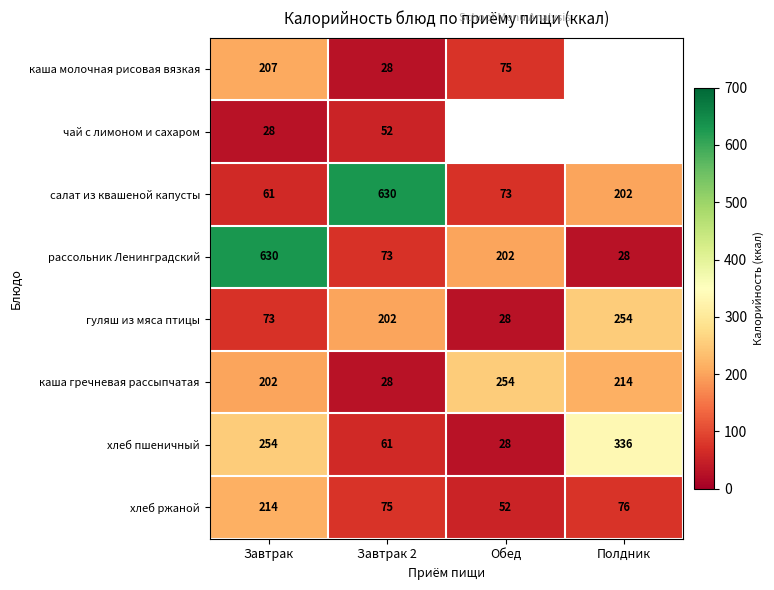

Which has a higher value, Завтрак or Полдник?

Полдник